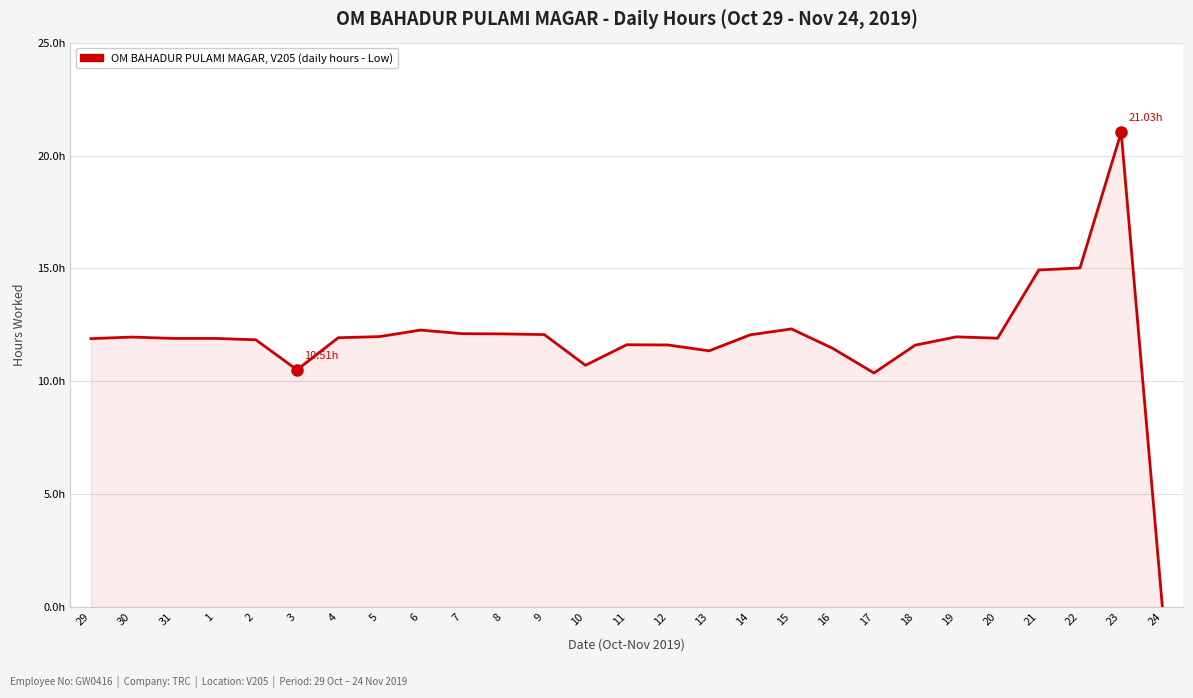

True or false: the data shows 6.0 at 14.

False